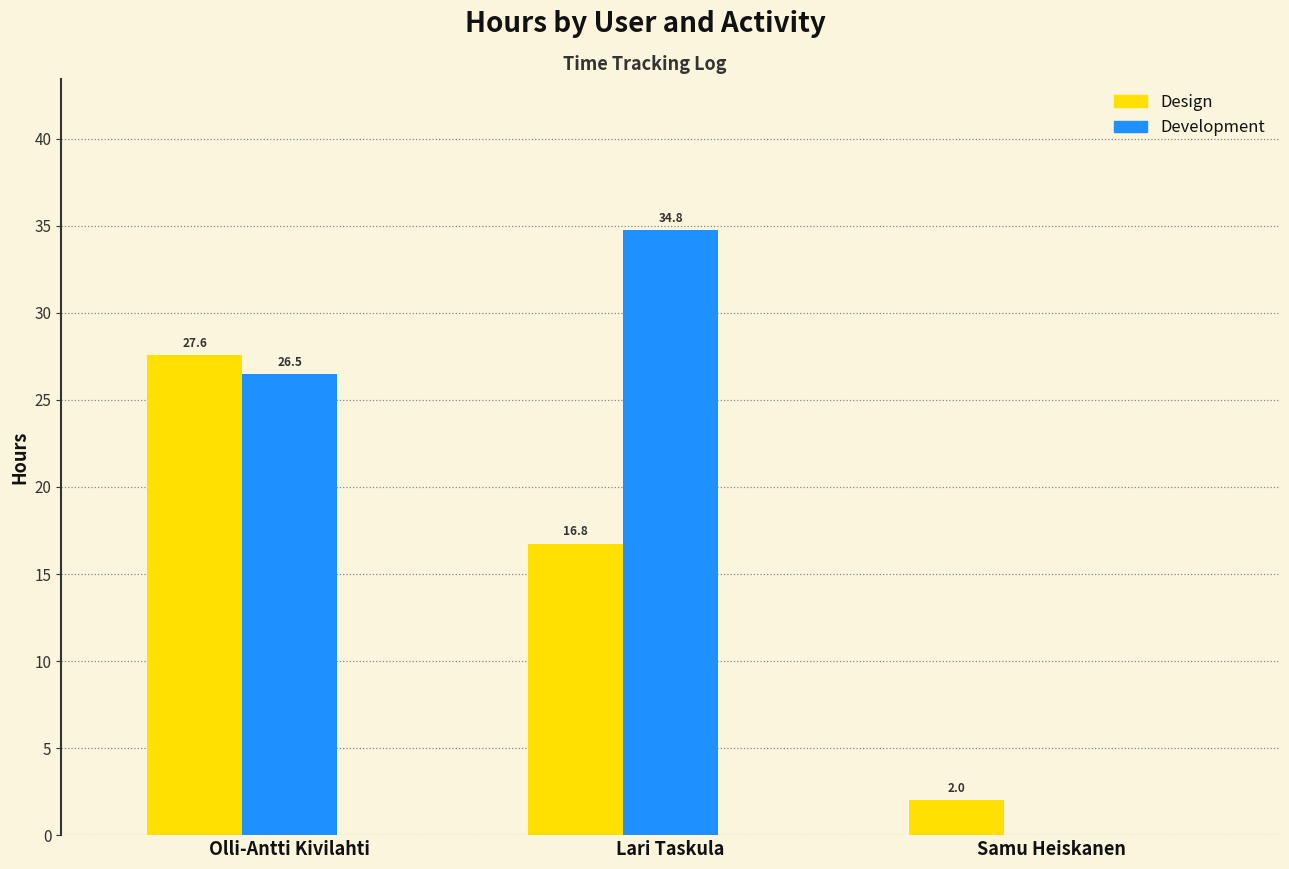

The Design series shows 37.8 at Olli-Antti Kivilahti. True or false?

False